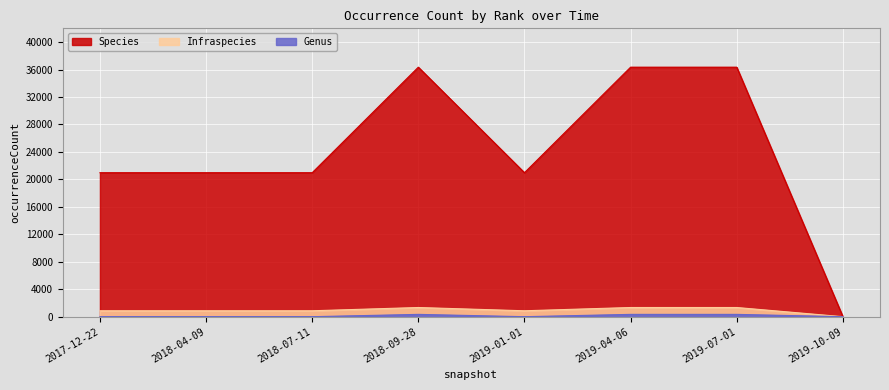

What is the sum of all Genus values?

1011